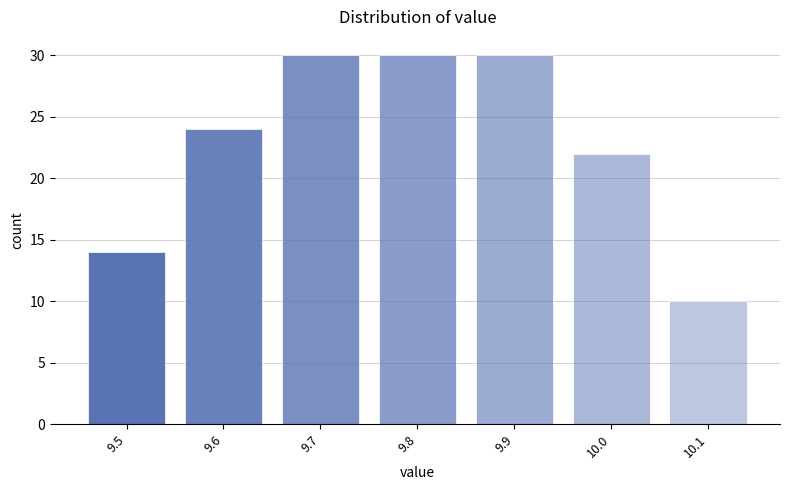

Reading left to right, what are all the values shown in this chart?

14	24	30	30	30	22	10